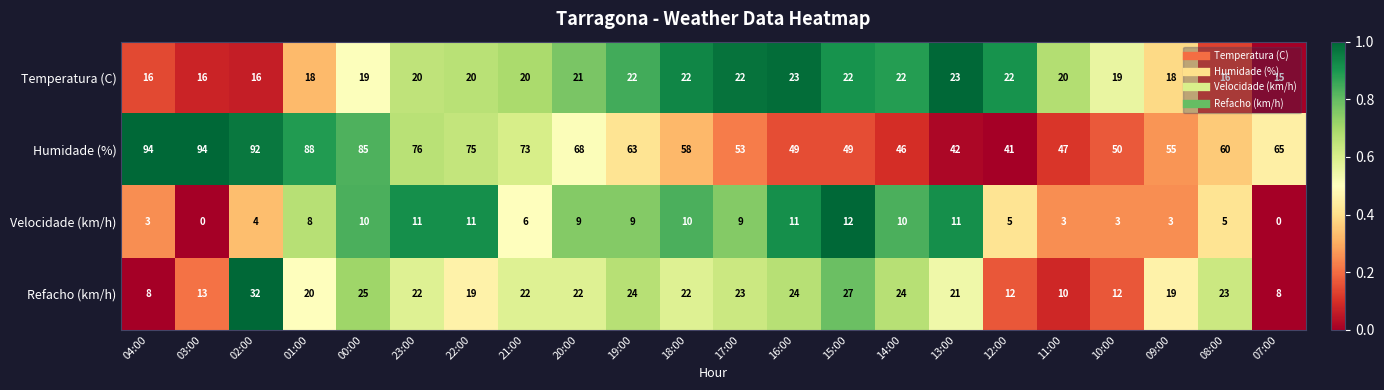

At which category is the sum across all series the highest?

02:00